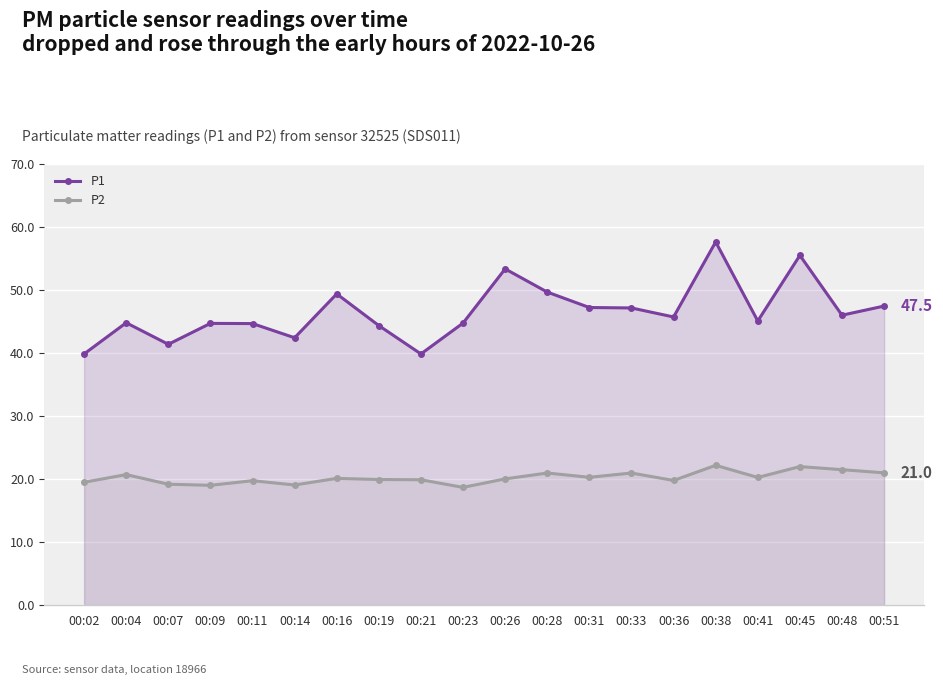

What is the difference between the P2 values at 00:21 and 00:14?

0.8